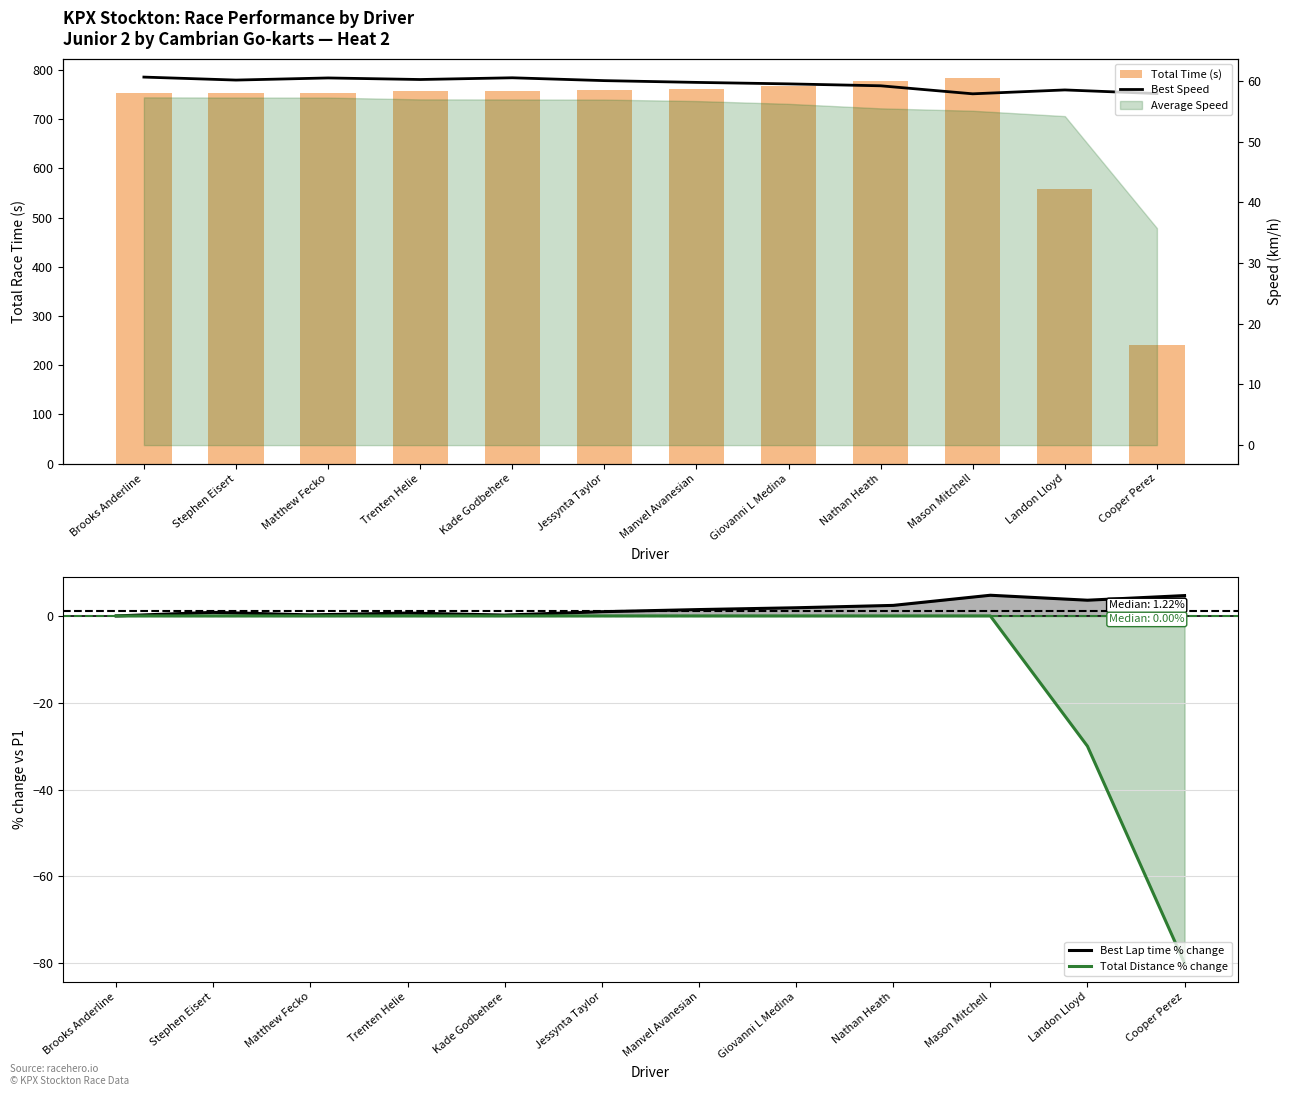

What is the lowest value of the Total Distance % change series?

-80.0